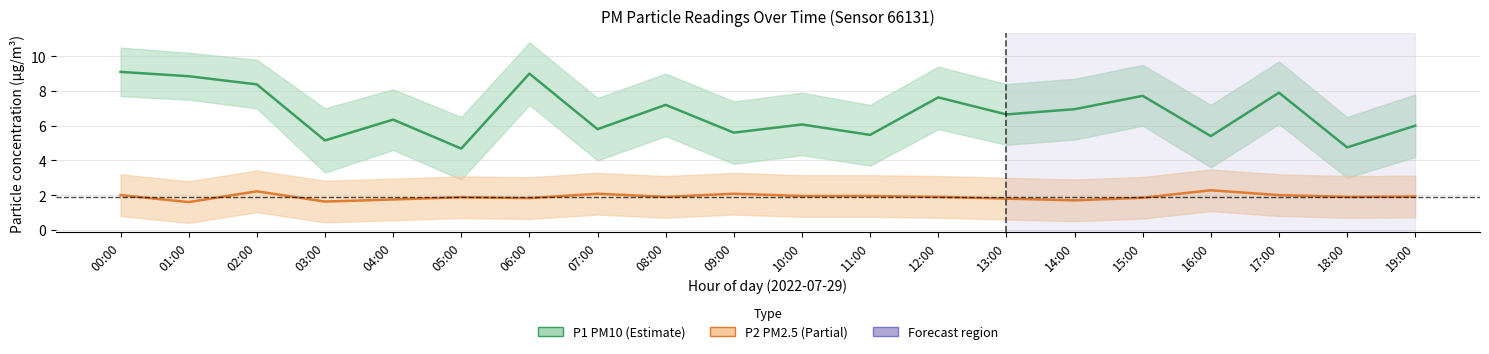

How many categories are shown in the chart?

20